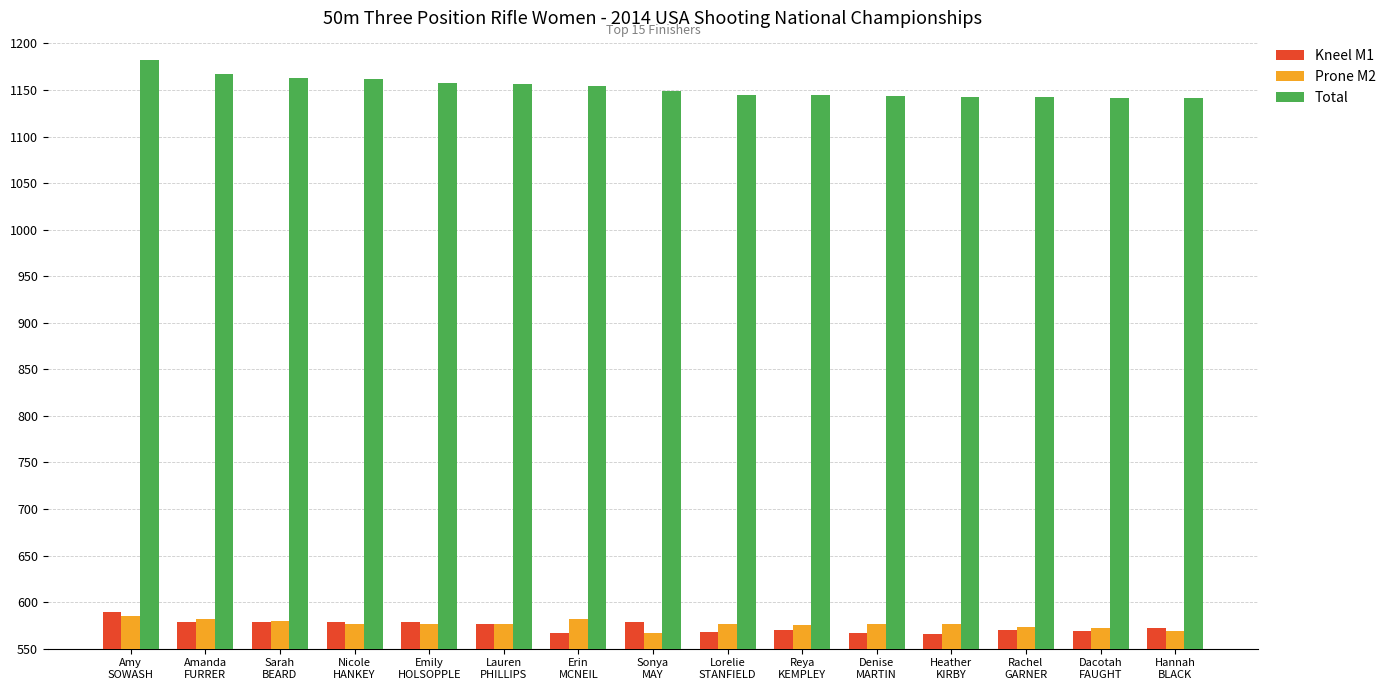

What is the maximum value shown in the chart?

1182